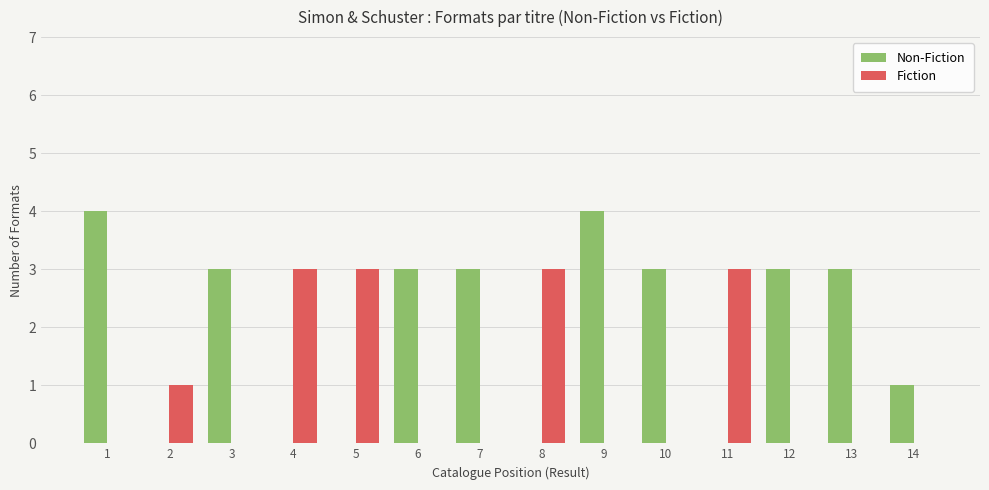

Reading left to right, extract all data points from this chart.

Non-Fiction: 4	0	3	0	0	3	3	0	4	3	0	3	3	1
Fiction: 0	1	0	3	3	0	0	3	0	0	3	0	0	0